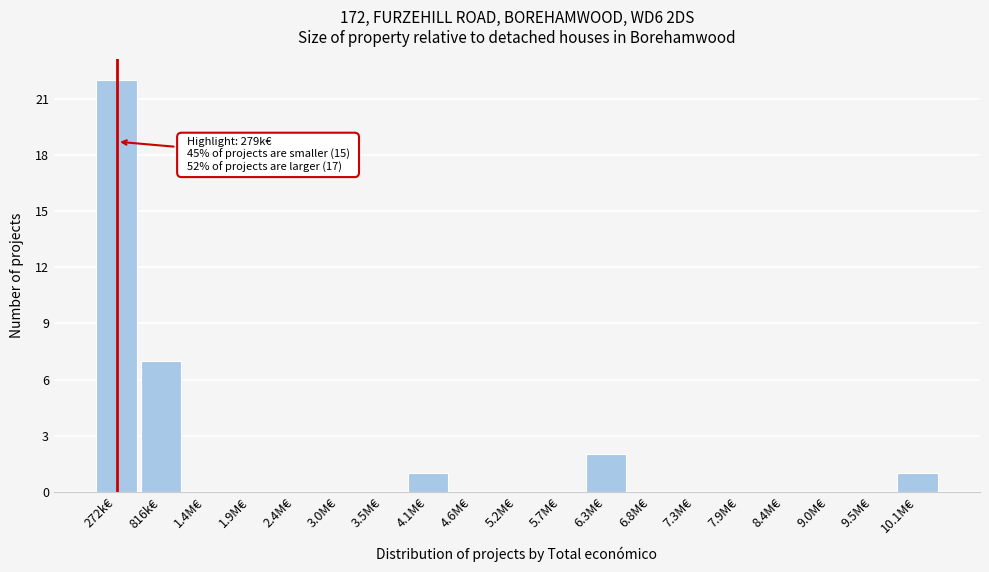

Reading left to right, what are all the values shown in this chart?

272k€=22	816k€=7	1.4M€=0	1.9M€=0	2.4M€=0	3.0M€=0	3.5M€=0	4.1M€=1	4.6M€=0	5.2M€=0	5.7M€=0	6.3M€=2	6.8M€=0	7.3M€=0	7.9M€=0	8.4M€=0	9.0M€=0	9.5M€=0	10.1M€=1